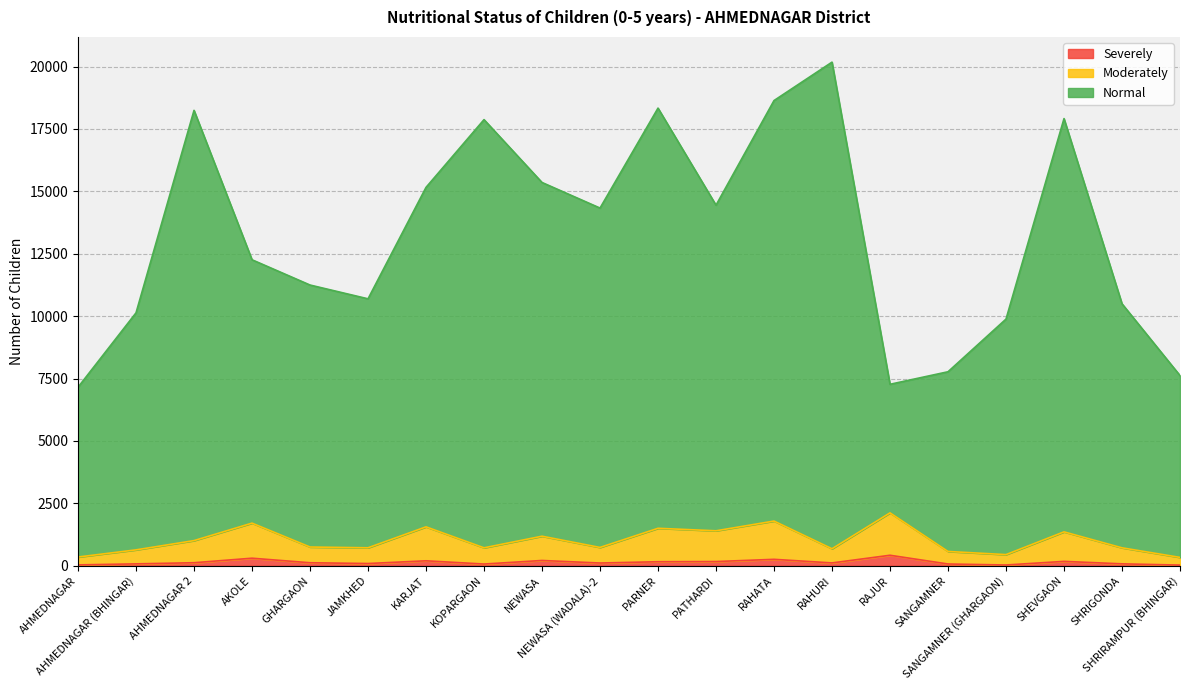

Rank the categories by Moderately value from highest to lowest.

RAJUR, RAHATA, AKOLE, KARJAT, PARNER, PATHARDI, SHEVGAON, NEWASA, AHMEDNAGAR 2, GHARGAON, NEWASA (WADALA)-2, JAMKHED, KOPARGAON, SHRIGONDA, RAHURI, AHMEDNAGAR (BHINGAR), SANGAMNER, SANGAMNER (GHARGAON), AHMEDNAGAR, SHRIRAMPUR (BHINGAR)